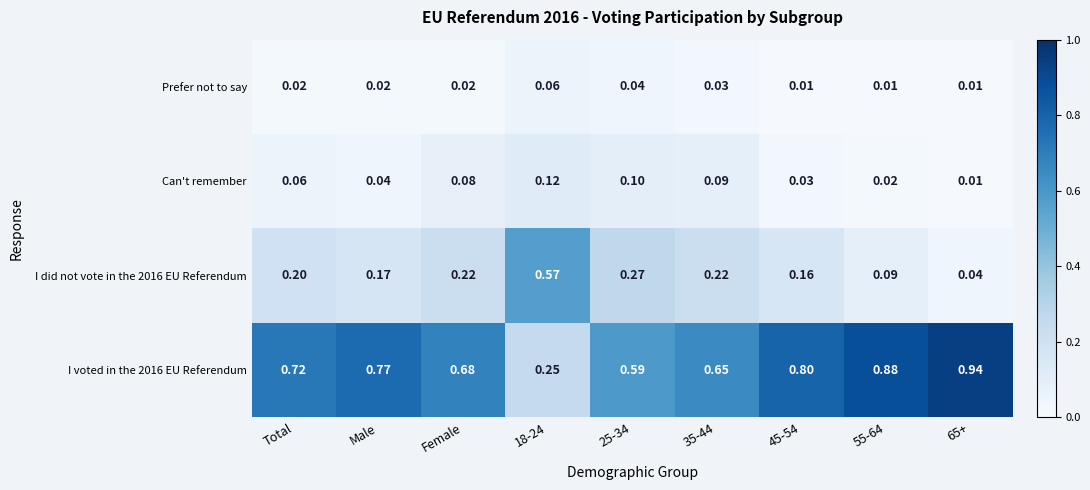

Count the number of data series in this chart.

4